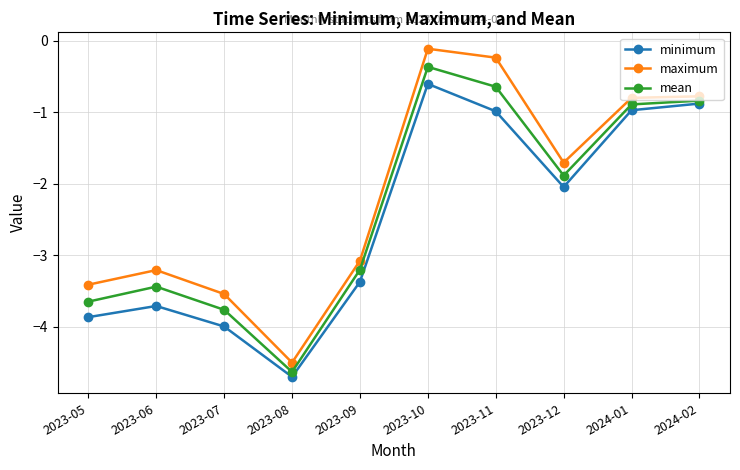

What is the value of the mean point at the 3rd from the left?

-3.8